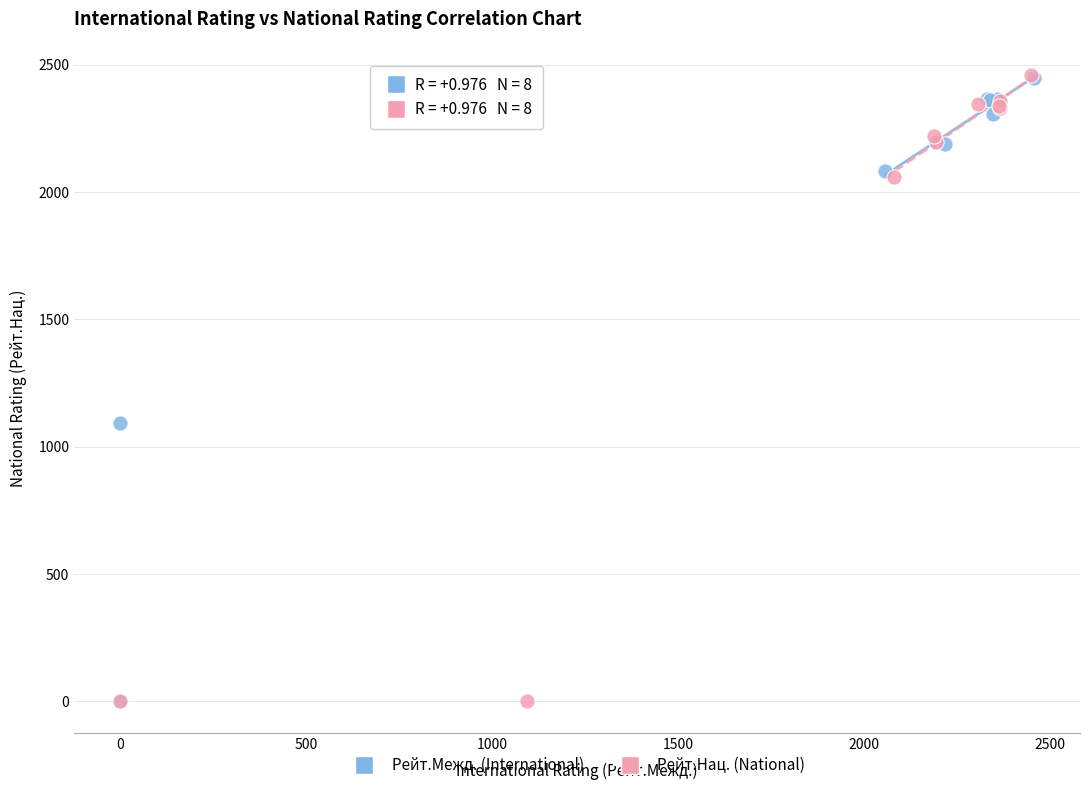

What are all the series names shown in the legend?

Рейт.Межд. (International), Рейт.Нац. (National)